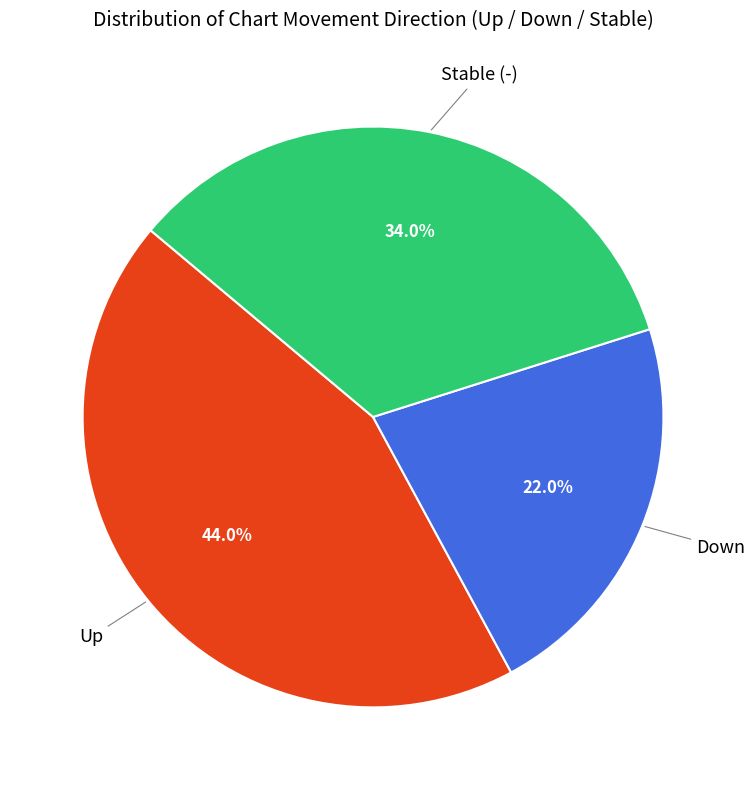

Is there any slice that represents more than half of the pie?

No